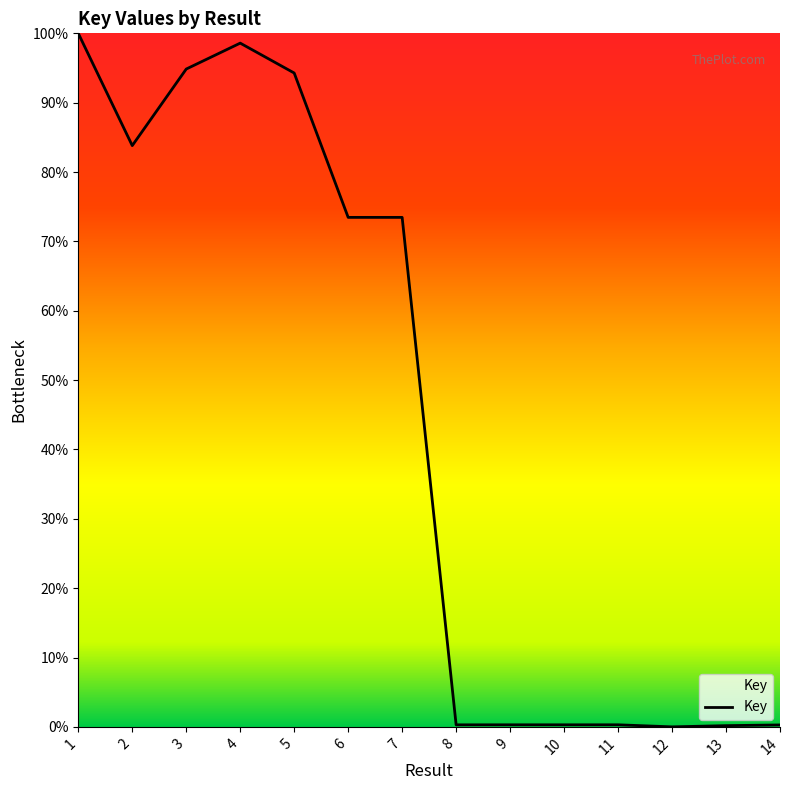

The chart shows a value of 73.5 at 7. True or false?

True